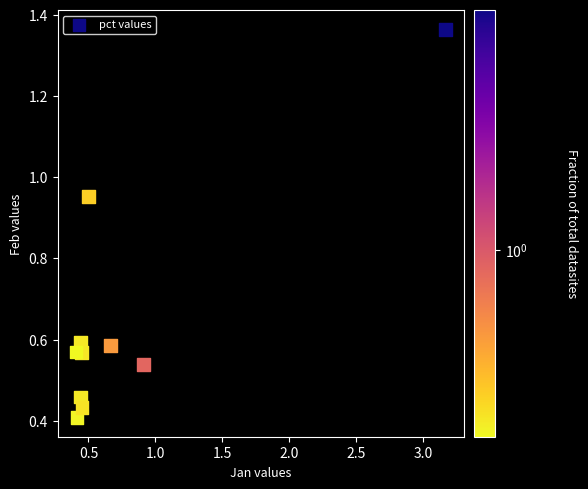

What is the average X value?

0.8